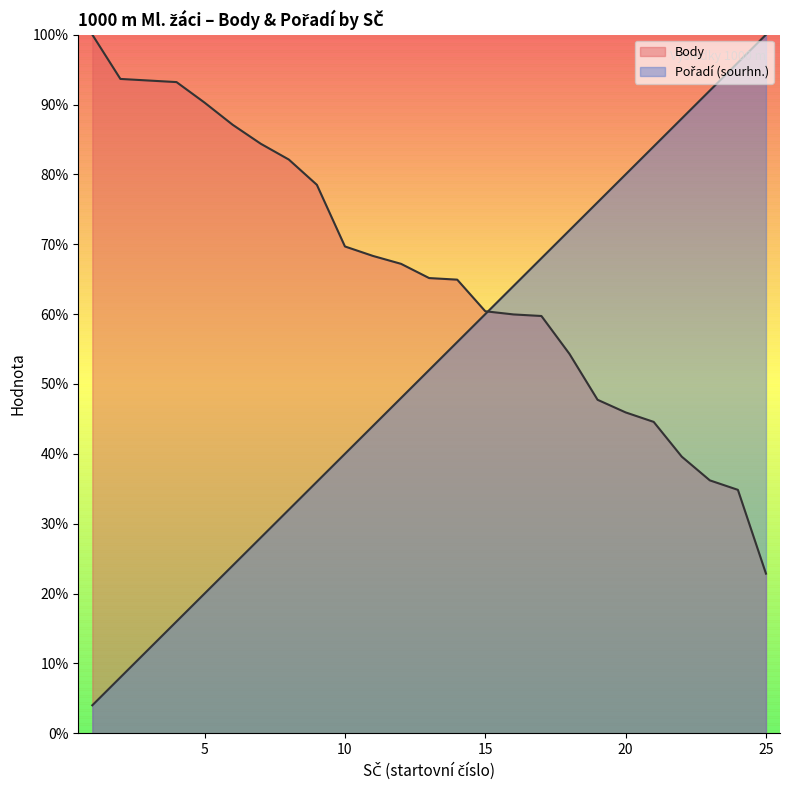

Between which two adjacent categories do Body and Pořadí (sourhn.) first intersect?

15 and 16